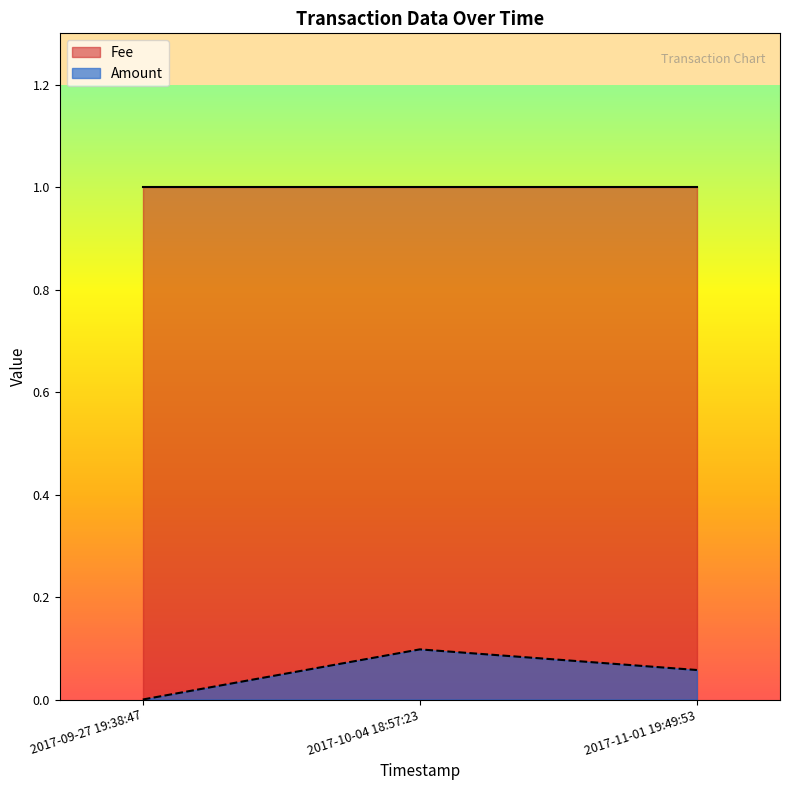

What is the greatest value displayed?

1.0